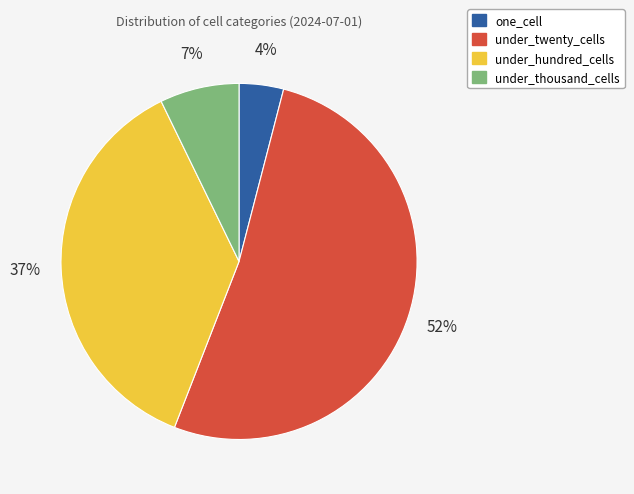

What is the smallest slice in the pie chart?

one_cell